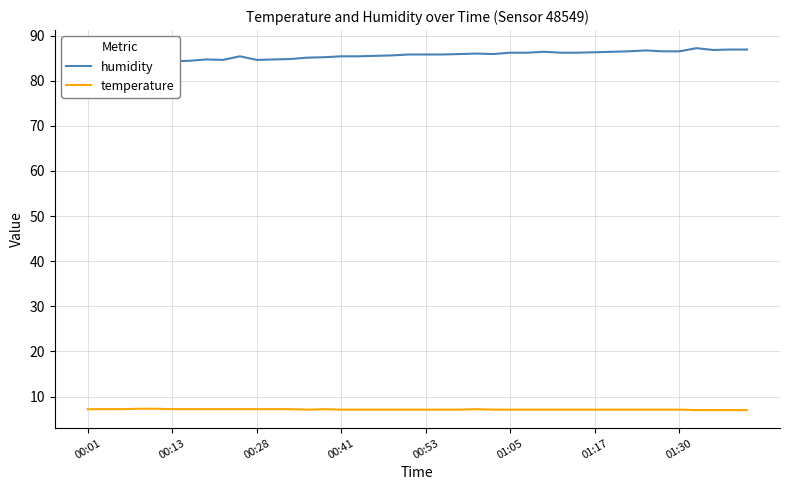

What is the difference between the second highest and minimum values in the humidity series?

2.8